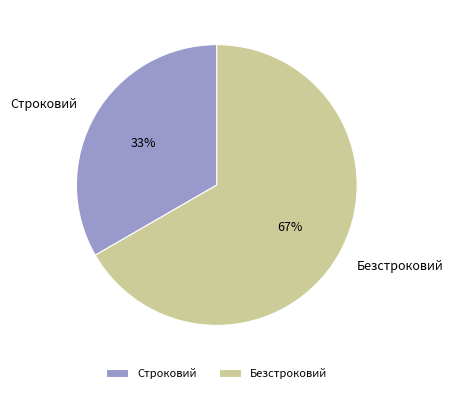

What is the smallest slice in the pie chart?

Строковий